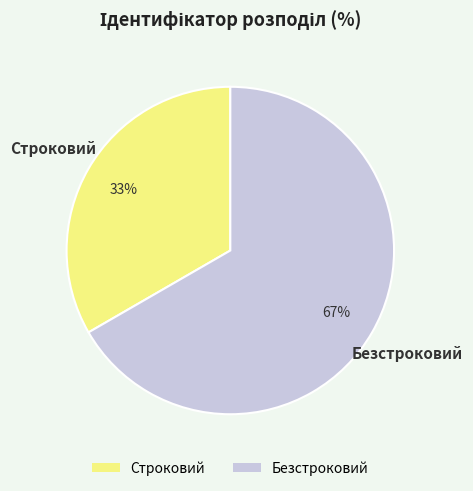

Count the number of slices in the pie.

2